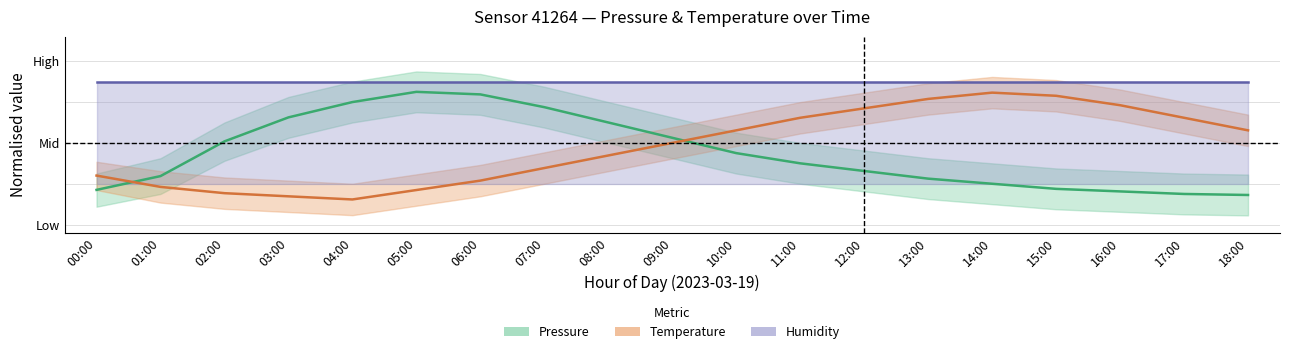

What is the label of the 8th point from the left?

07:00